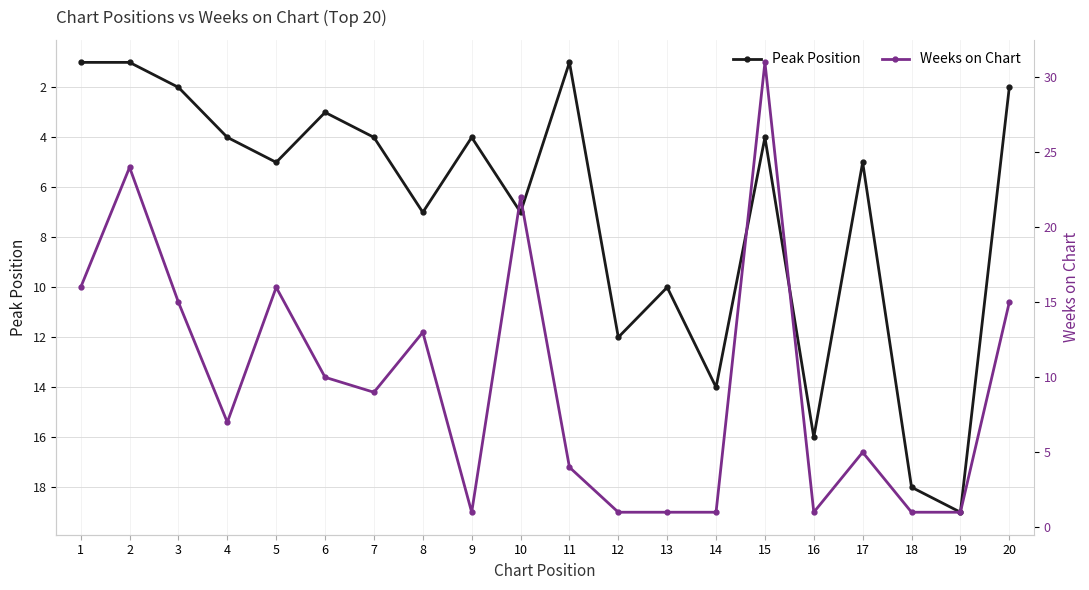

How many data points in Weeks on Chart are less than 9?

10